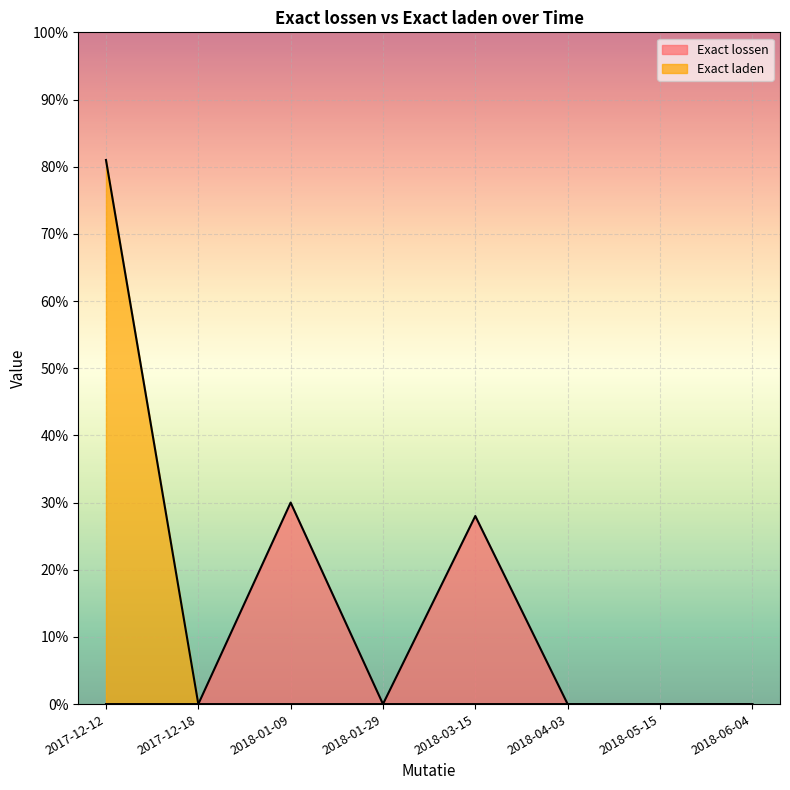

True or false: Exact laden has more than 2 points higher than both neighbors.

False